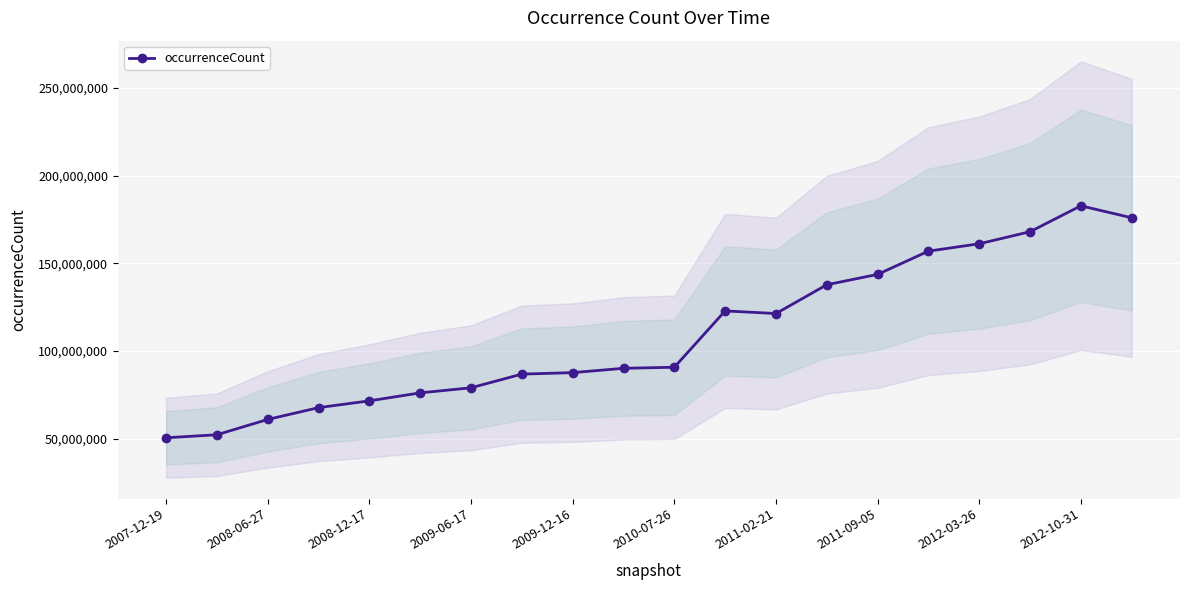

The chart shows a value of 35051337 at 2009-06-17. True or false?

False